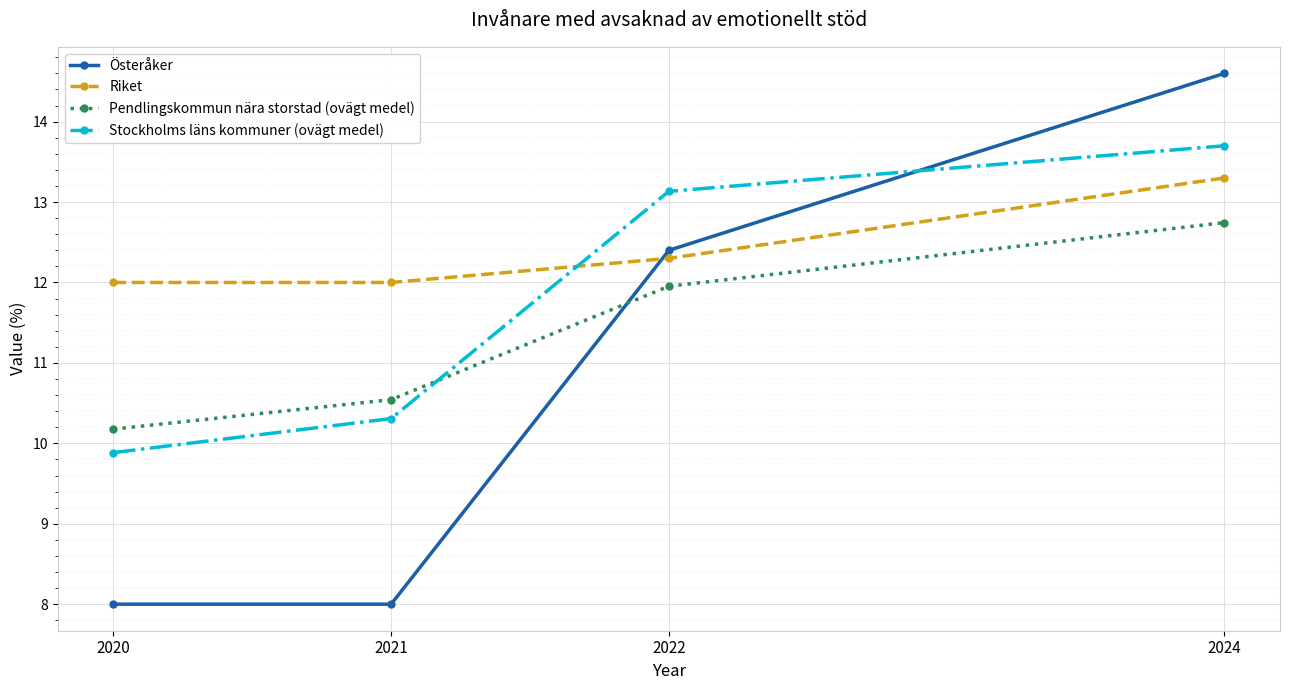

Where is Pendlingskommun nära storstad (ovägt medel) nearest to the value 11?

2021